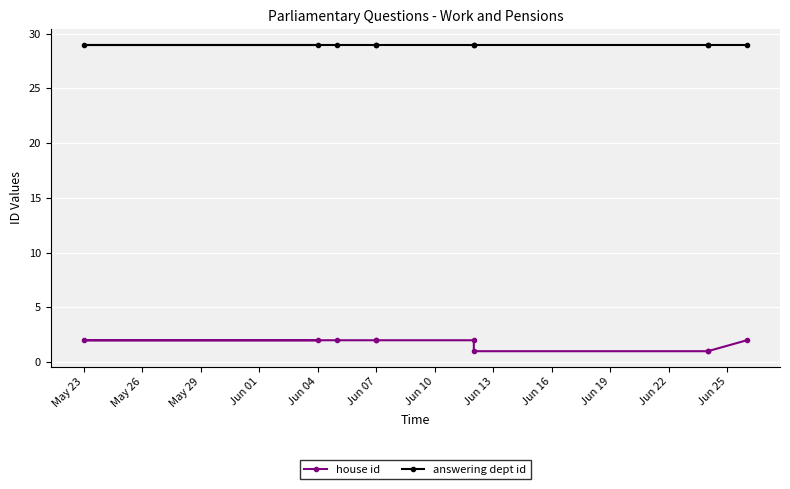

The value of house id at Jun 07 is 1. True or false?

False